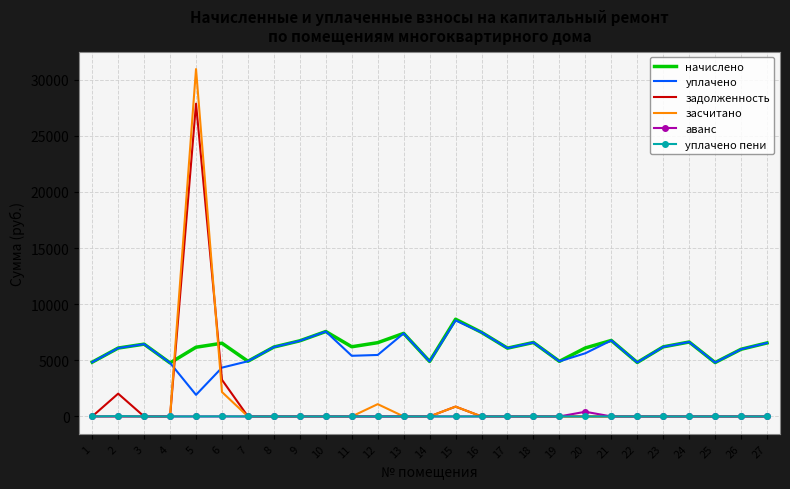

At which label does начислено reach its peak?

15